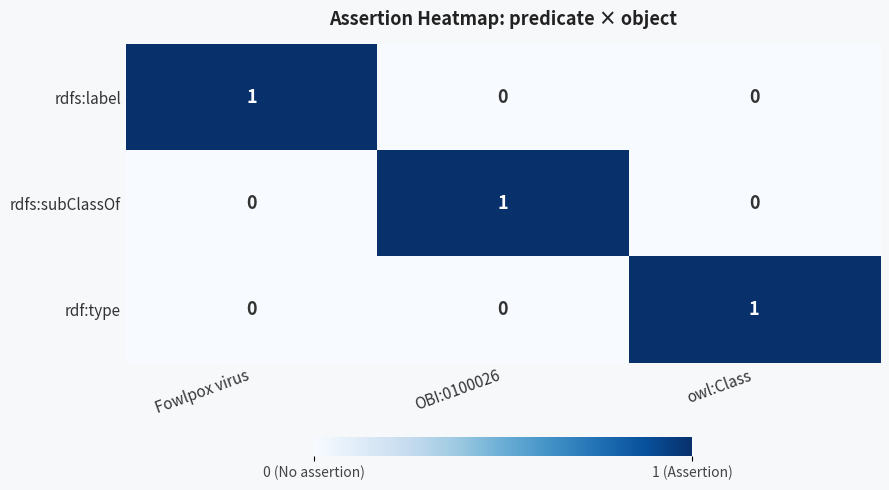

What is the difference between the highest and lowest values at owl:Class?

1